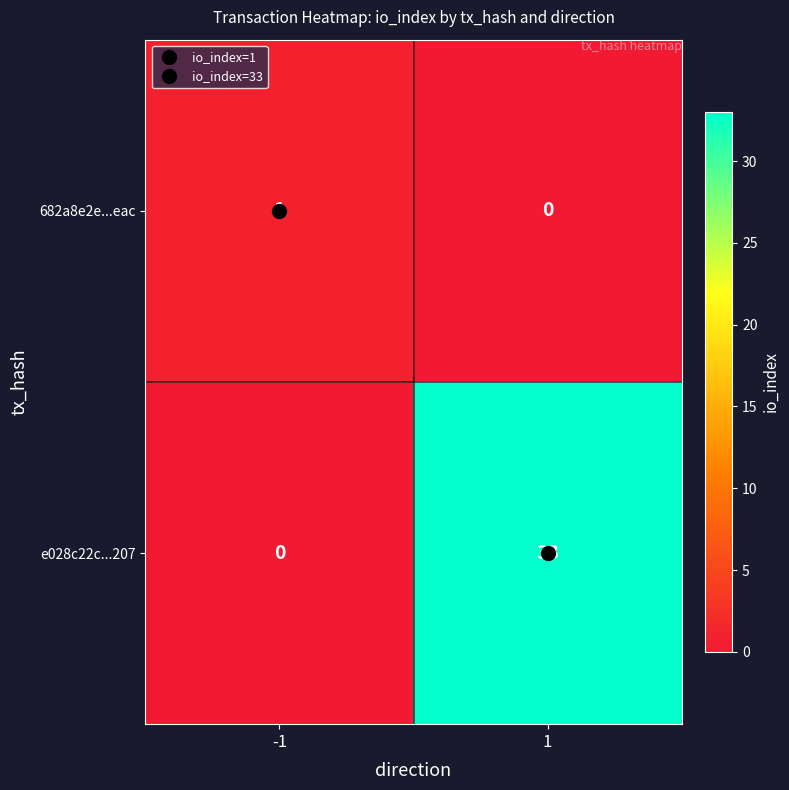

At which category is the sum across all series the highest?

1